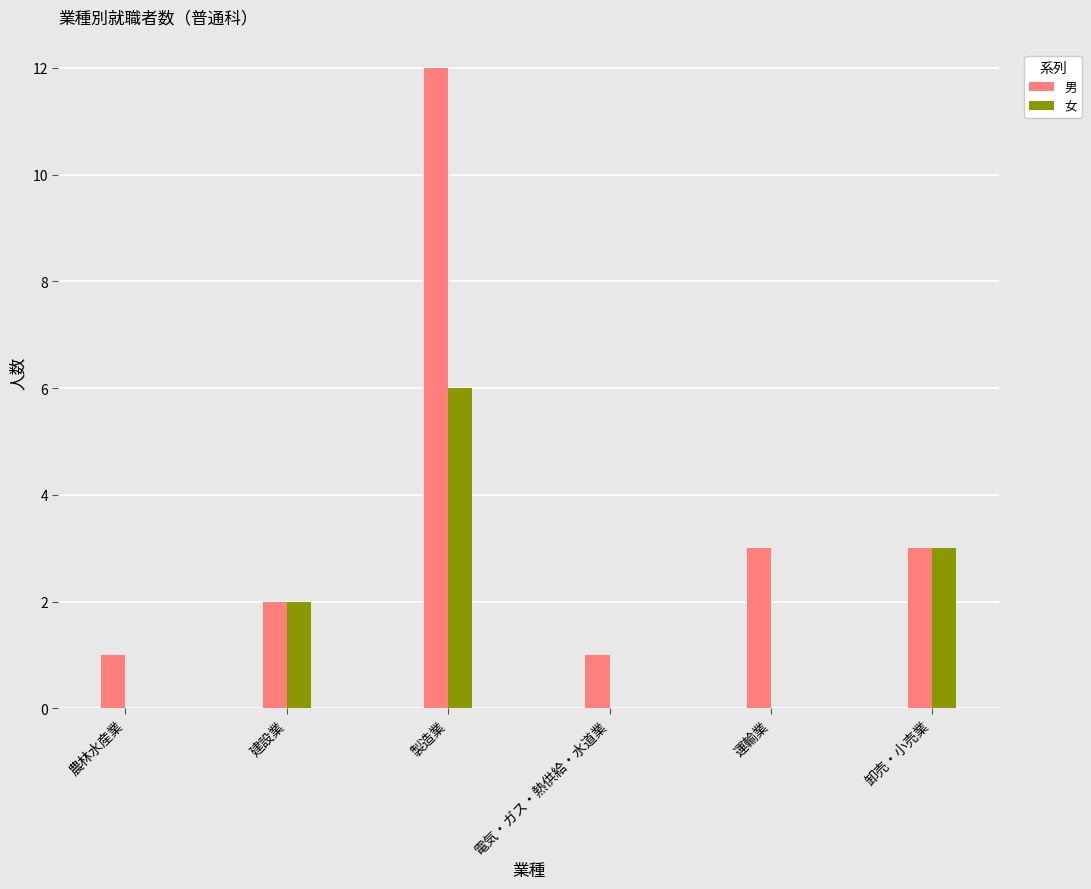

What is the maximum value shown in the chart?

12